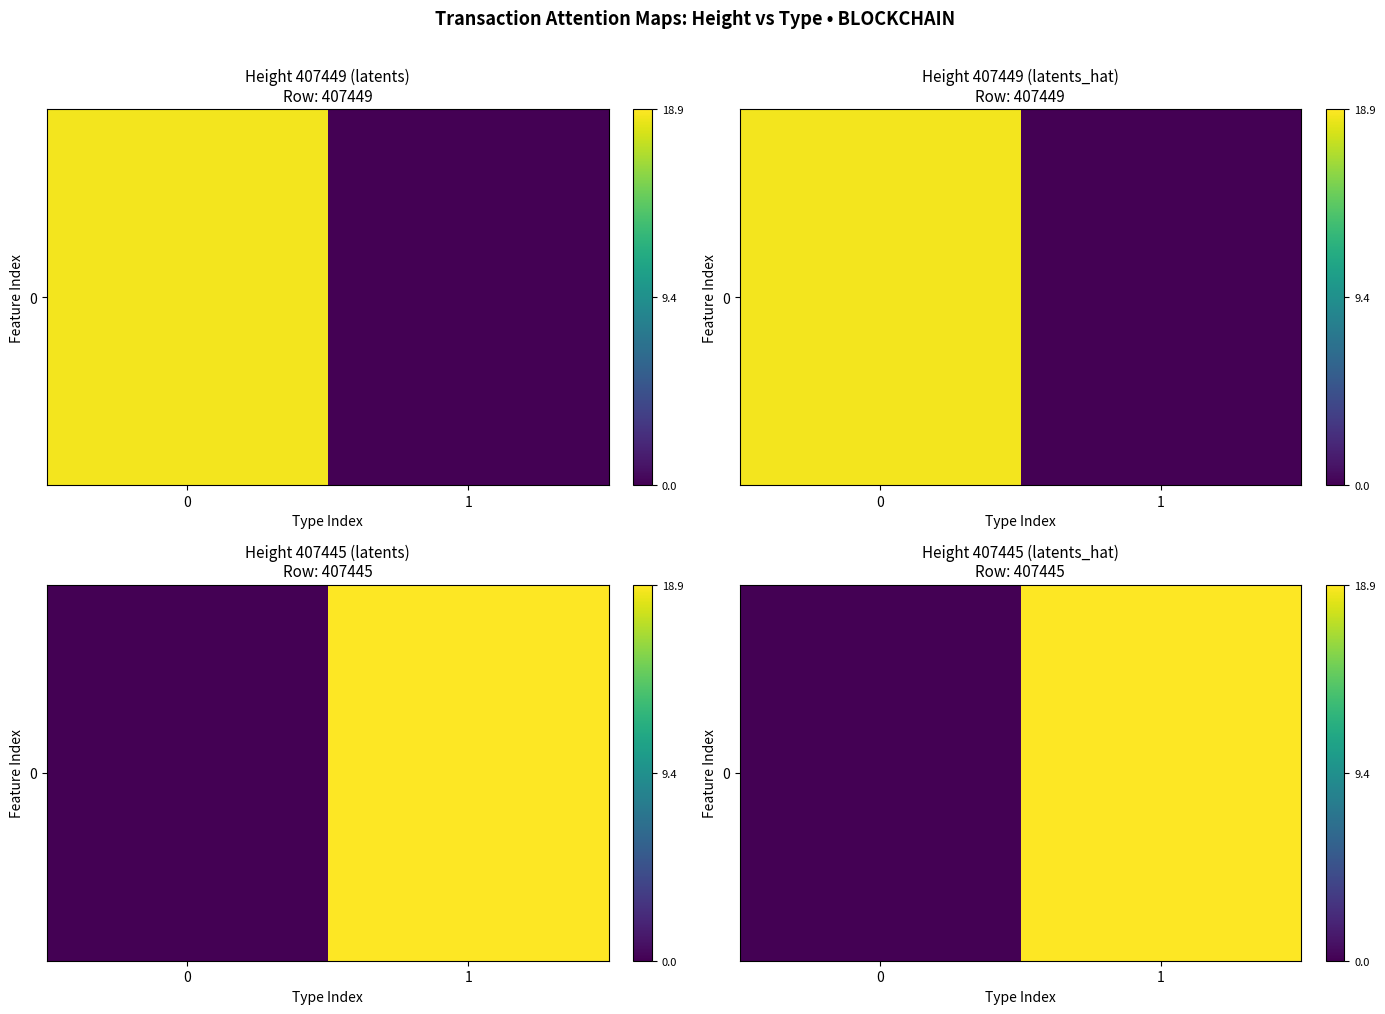

How many data points are less than 18?

1